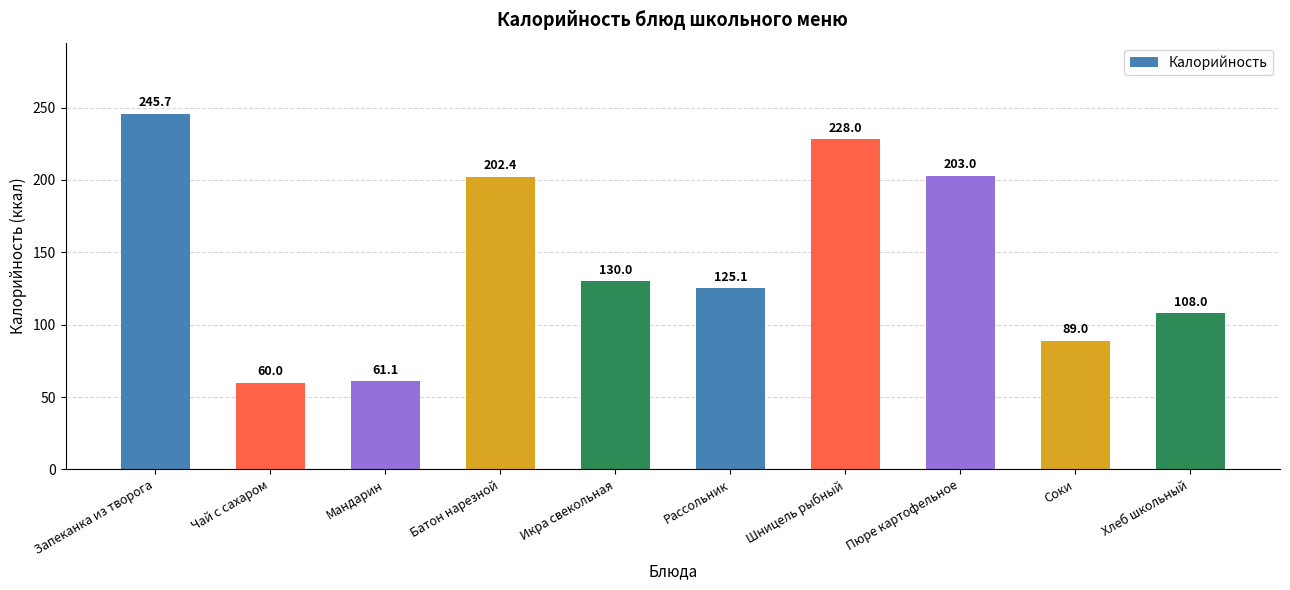

Count the number of data series in this chart.

1